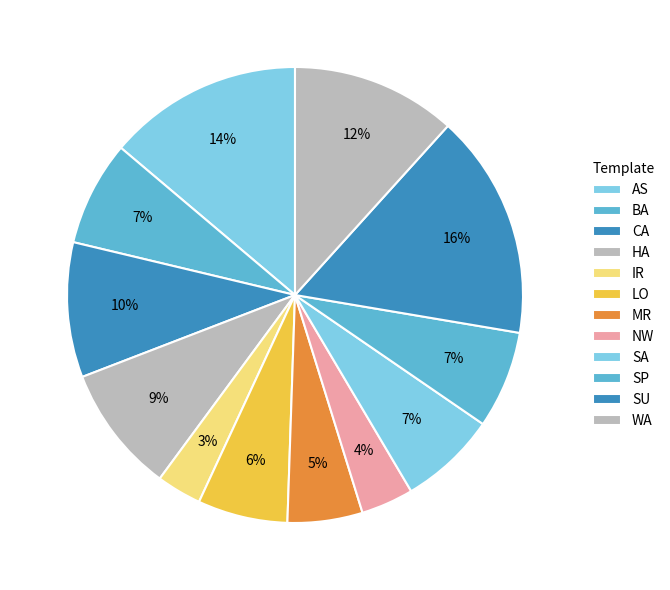

Which category has the biggest portion of the pie?

SU